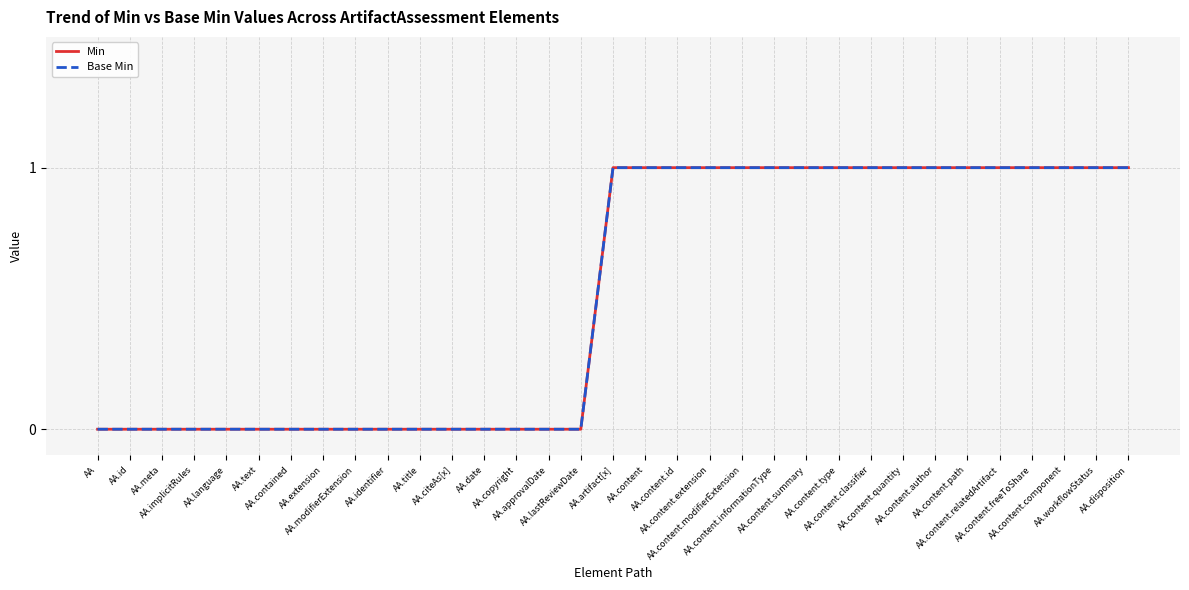

Reading left to right, what are all the values shown in this chart?

Min: 0	0	0	0	0	0	0	0	0	0	0	0	0	0	0	0	1	1	1	1	1	1	1	1	1	1	1	1	1	1	1	1	1
Base Min: 0	0	0	0	0	0	0	0	0	0	0	0	0	0	0	0	1	1	1	1	1	1	1	1	1	1	1	1	1	1	1	1	1